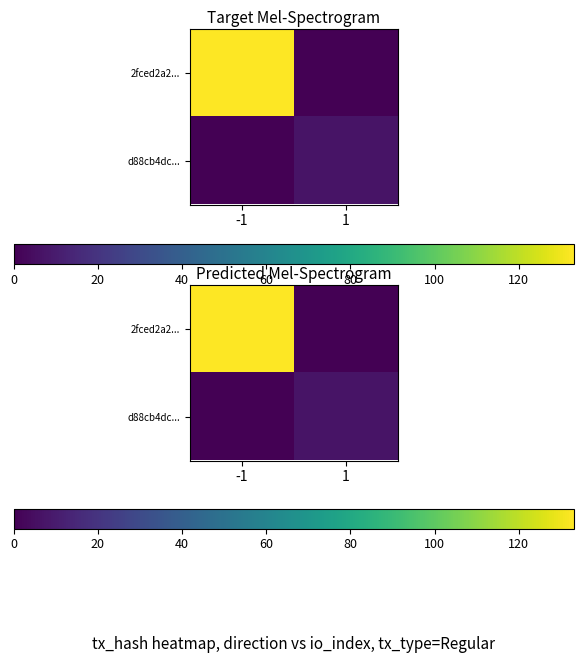

What is the total value across all series at 1?

7